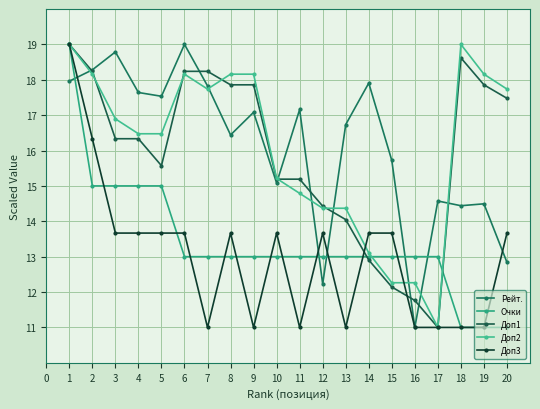

Count the number of categories in the chart.

20